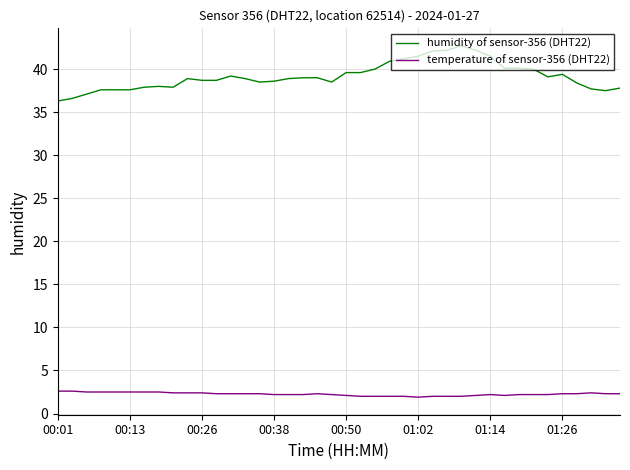

True or false: temperature of sensor-356 (DHT22) has more than 0 interior local peaks.

True